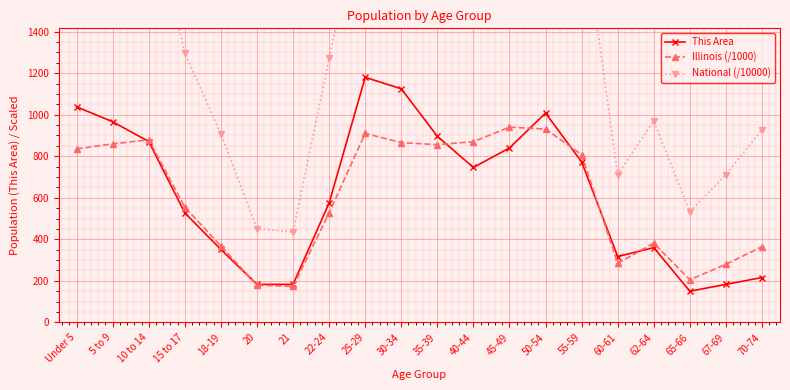

How many values in the This Area series exceed 746?

9